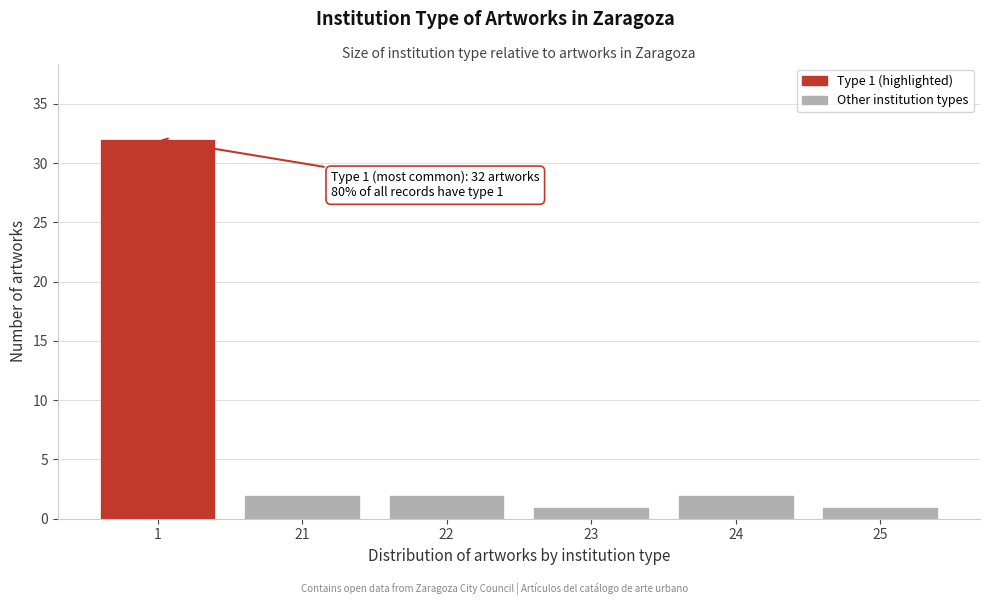

Reading left to right, transcribe all the data shown in this chart.

32	2	2	1	2	1